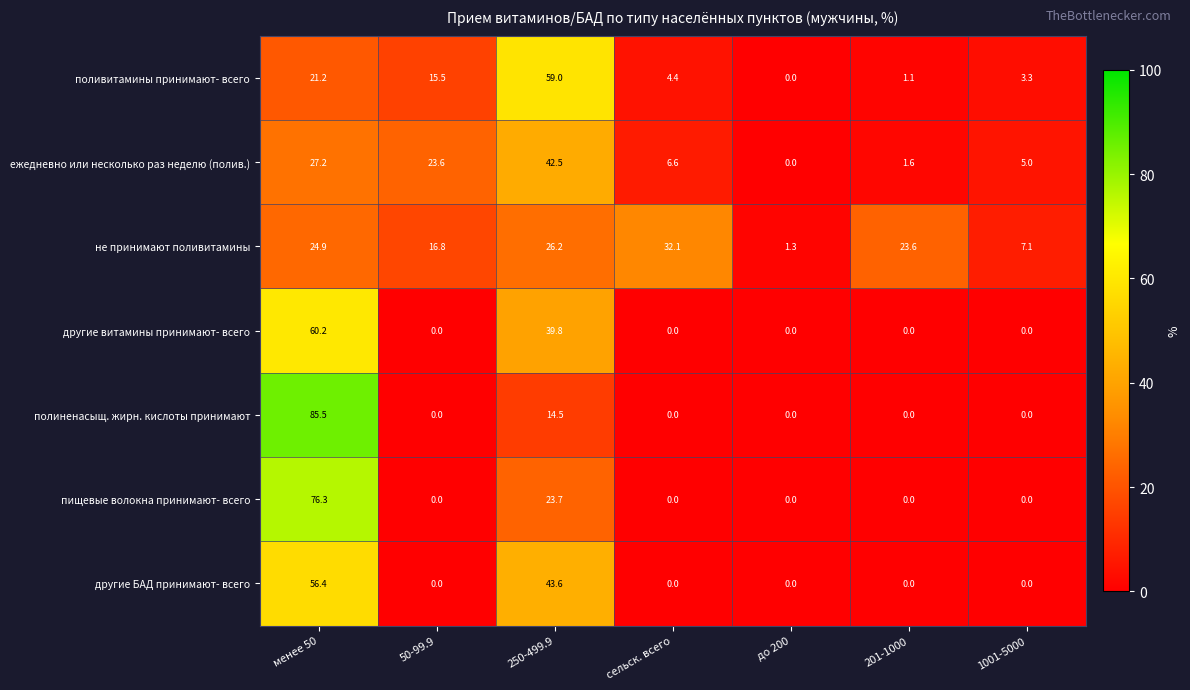

Where is другие витамины принимают- всего nearest to the value 30?

250-499.9